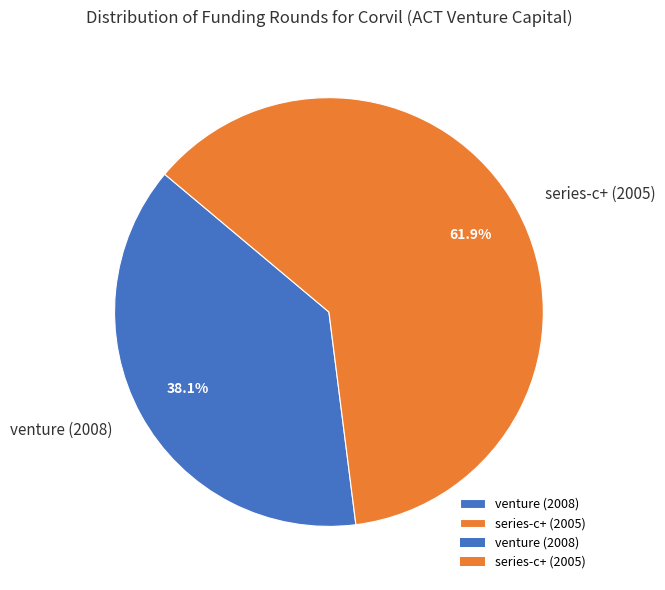

Count the number of slices in the pie.

2